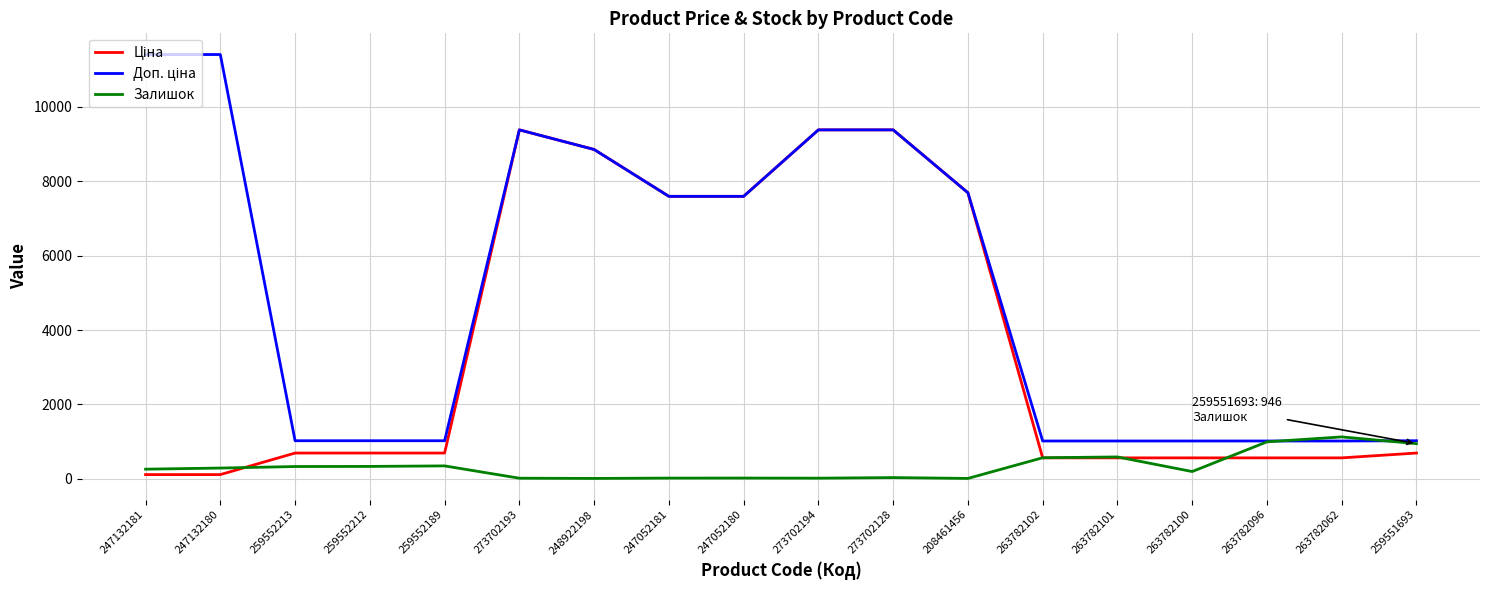

What is the total value across all series at 263782096?

2576.8